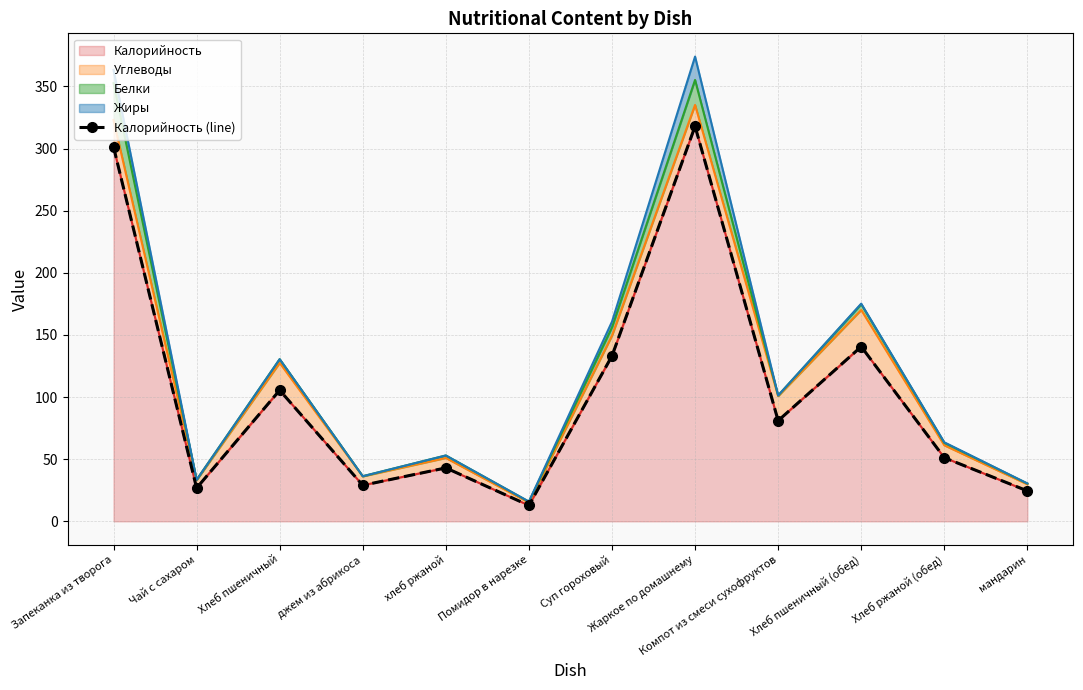

What is the smallest value displayed?

12.8